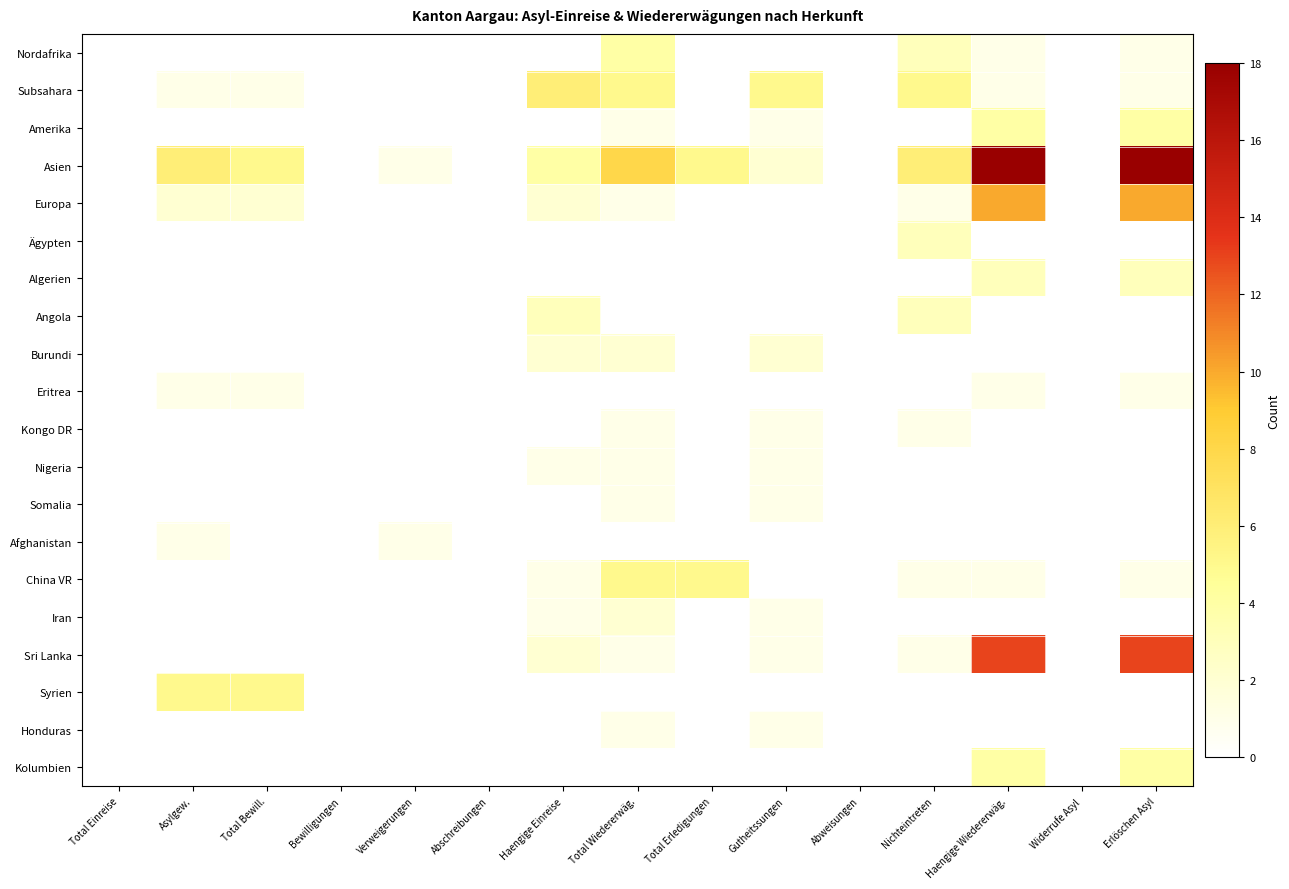

Which series has the largest total across all categories?

Asien